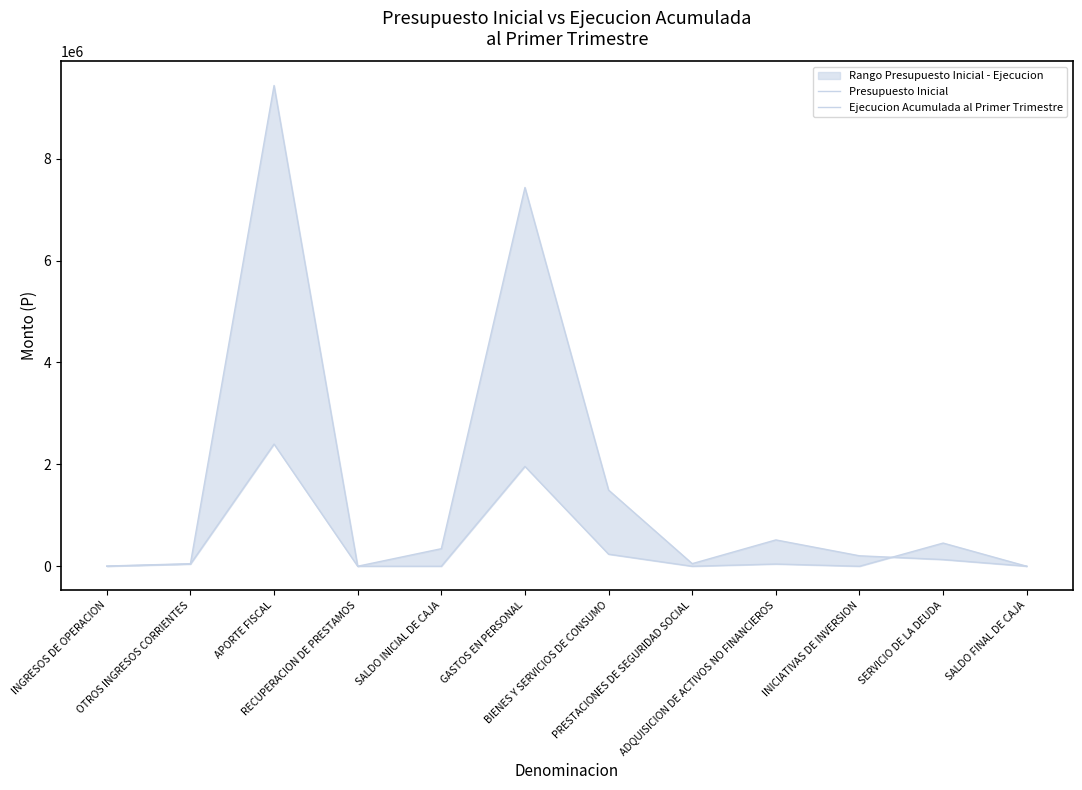

True or false: Ejecucion Acumulada al Primer Trimestre has more than 2 points higher than both neighbors.

True